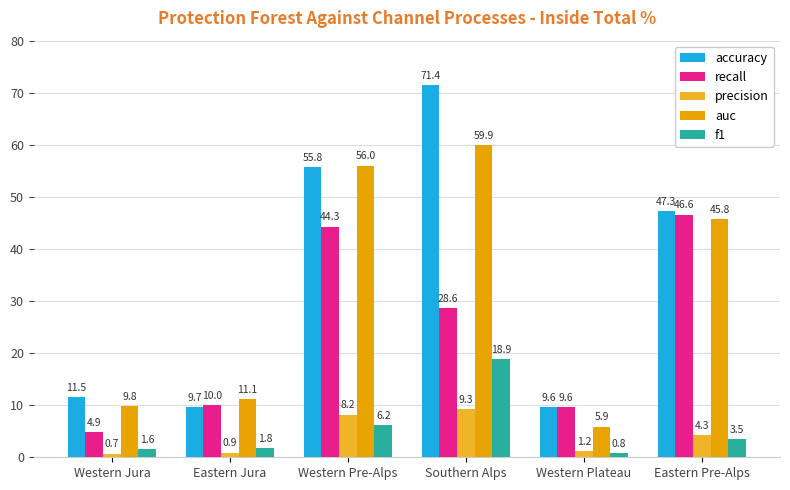

What is the maximum value shown in the chart?

71.4